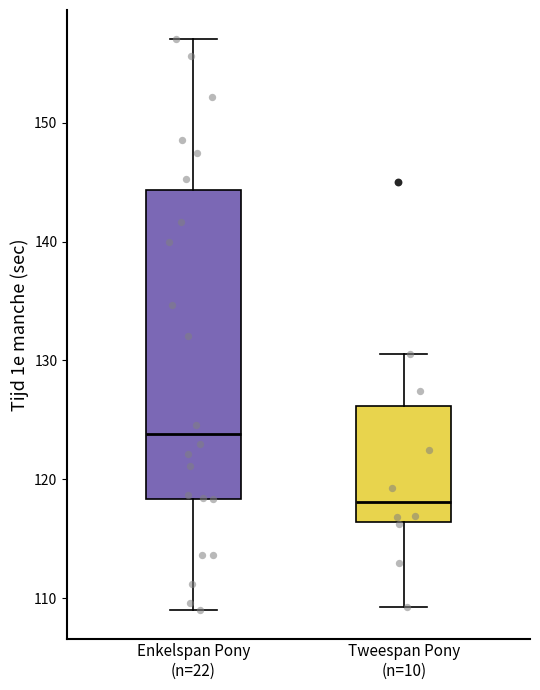

Which box is the tallest, from its lower edge to its upper edge?

Enkelspan Pony (n=22)